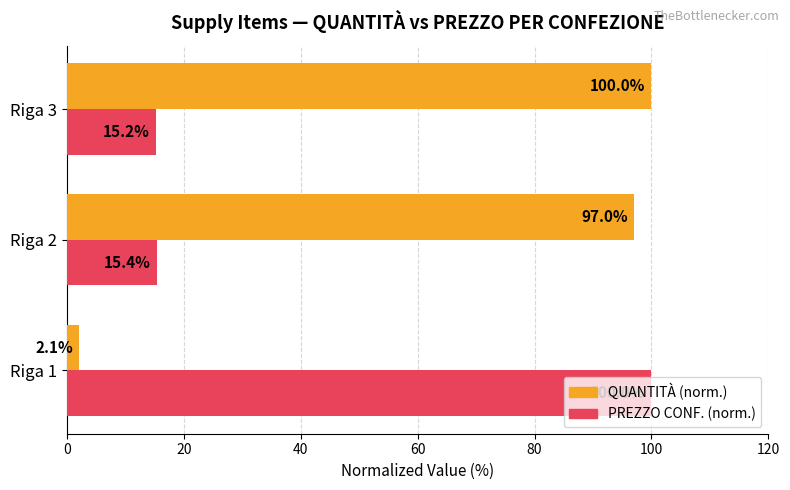

Where is QUANTITÀ (norm.) nearest to the value 51?

Riga 2